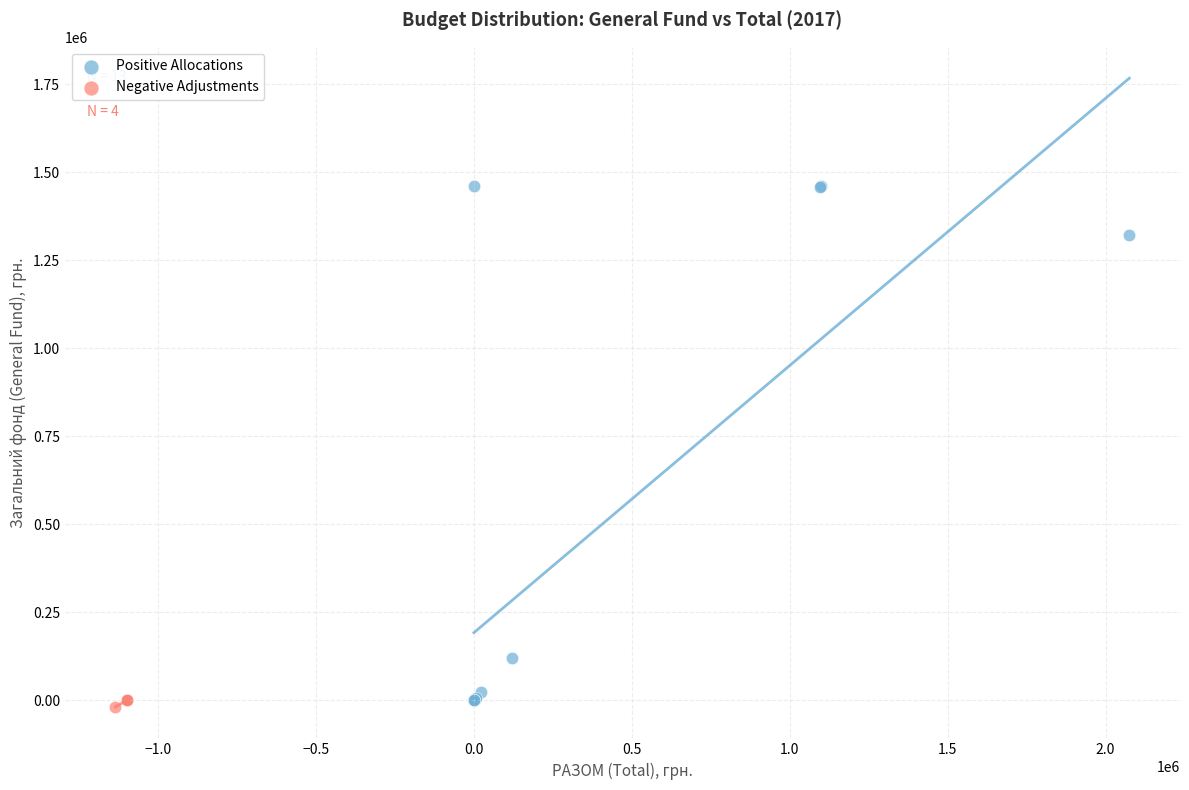

Which series has the widest spread of Y values?

Positive Allocations